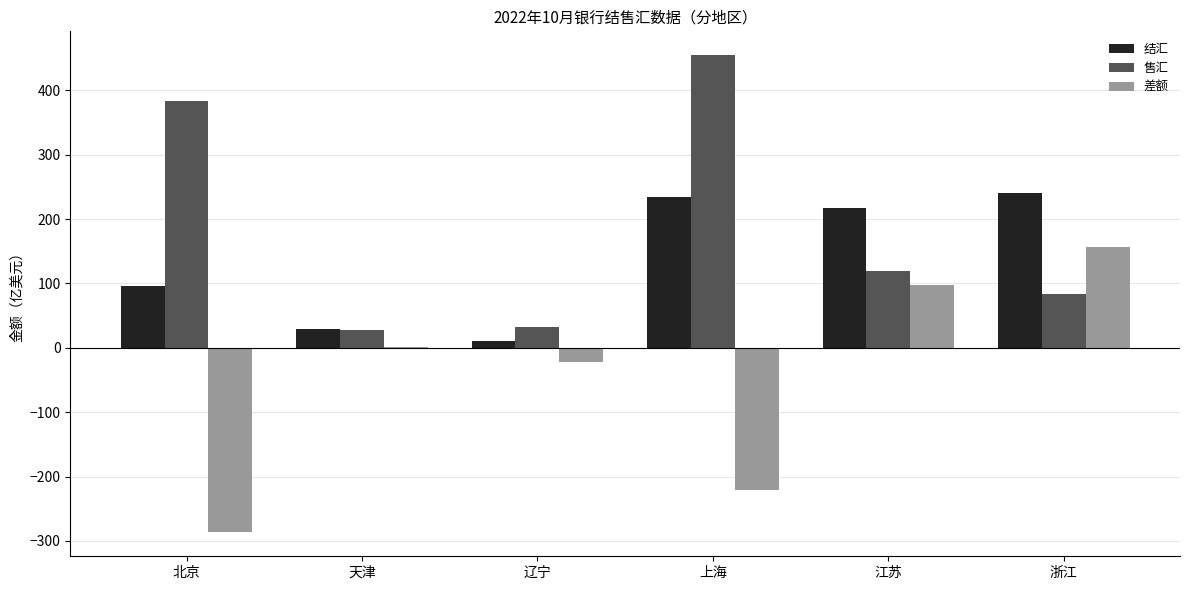

Is it true that 差额 equals -314.7 at 上海?

False